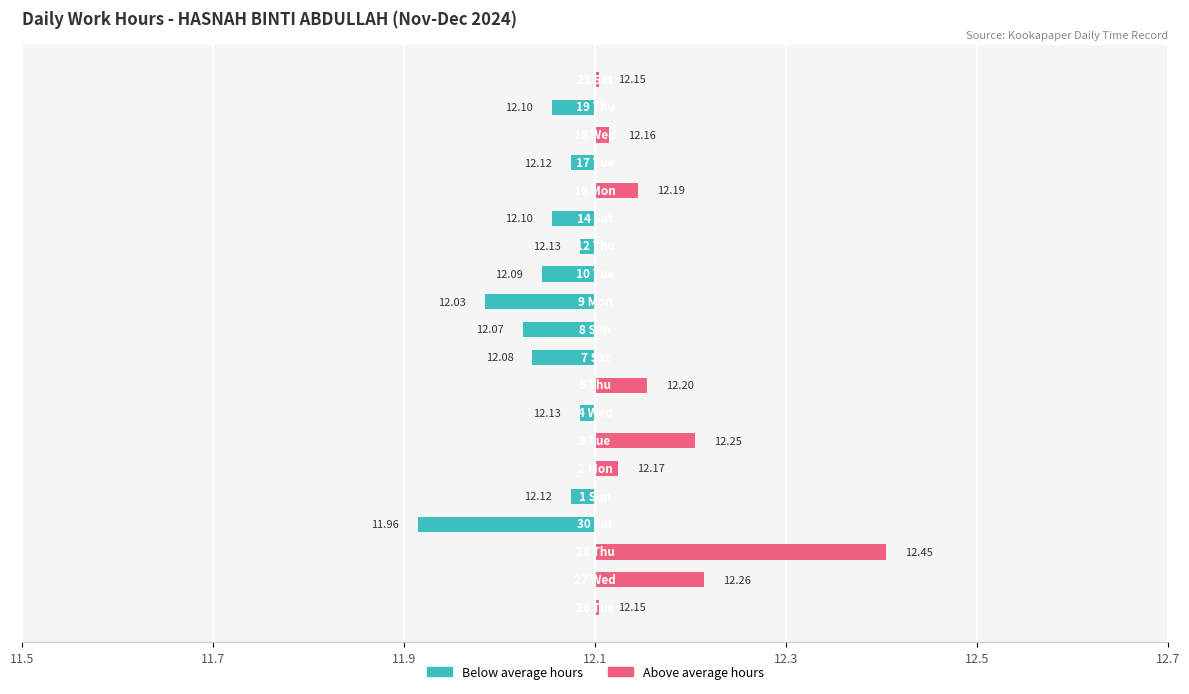

Which series has the widest spread of values?

Above average hours